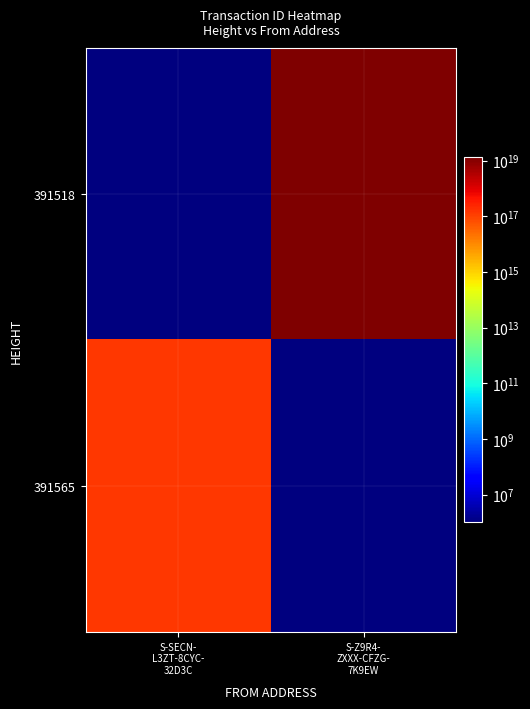

Rank the series by their average value, from lowest to highest.

391565, 391518